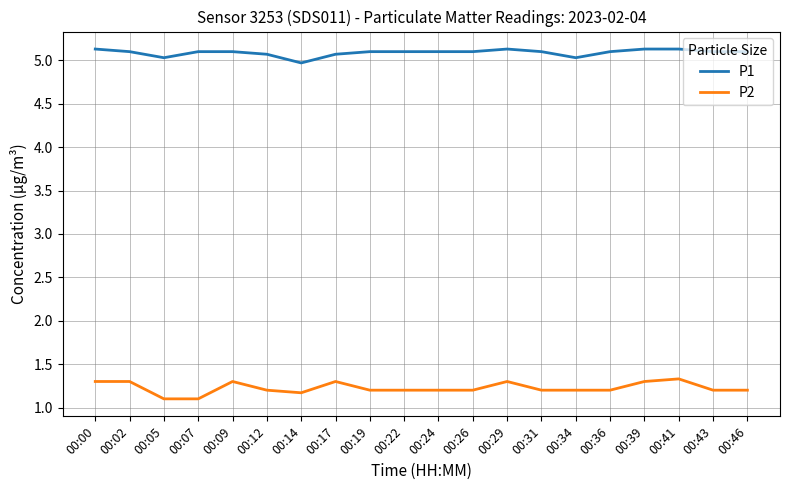

True or false: P1 and P2 intersect in this chart.

False